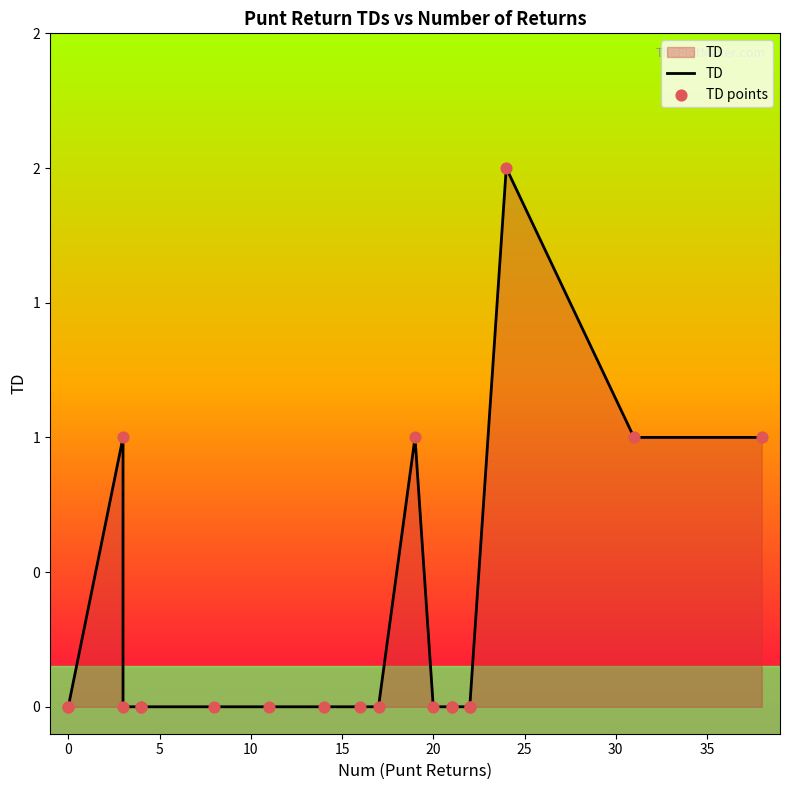

Which series contains the highest Y value?

TD